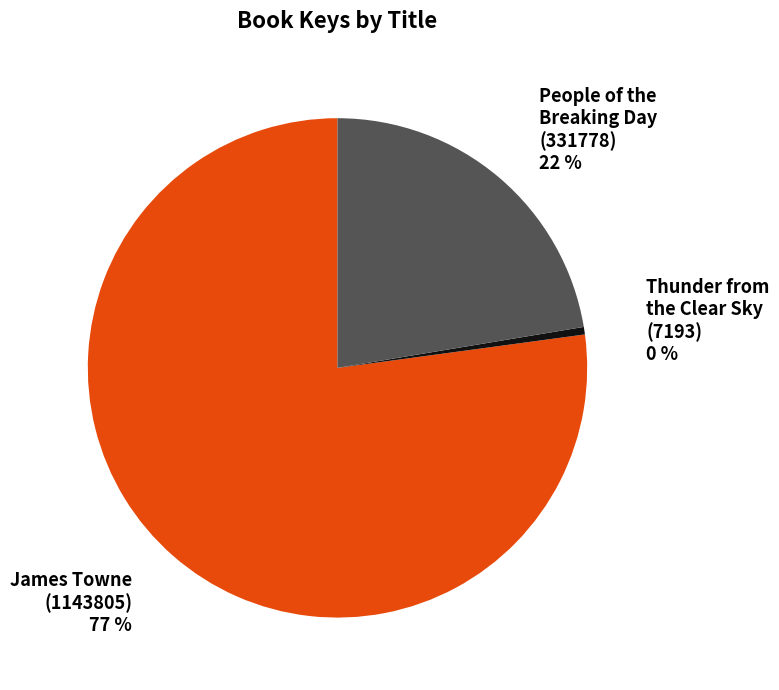

To the nearest percent, what is the average slice percentage?

33%